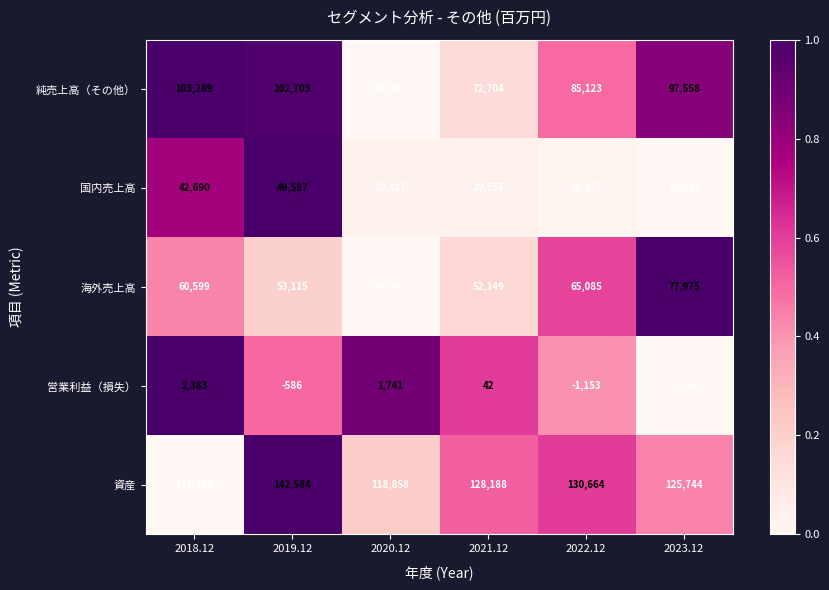

What is the sum of all 純売上高（その他） values?

528789